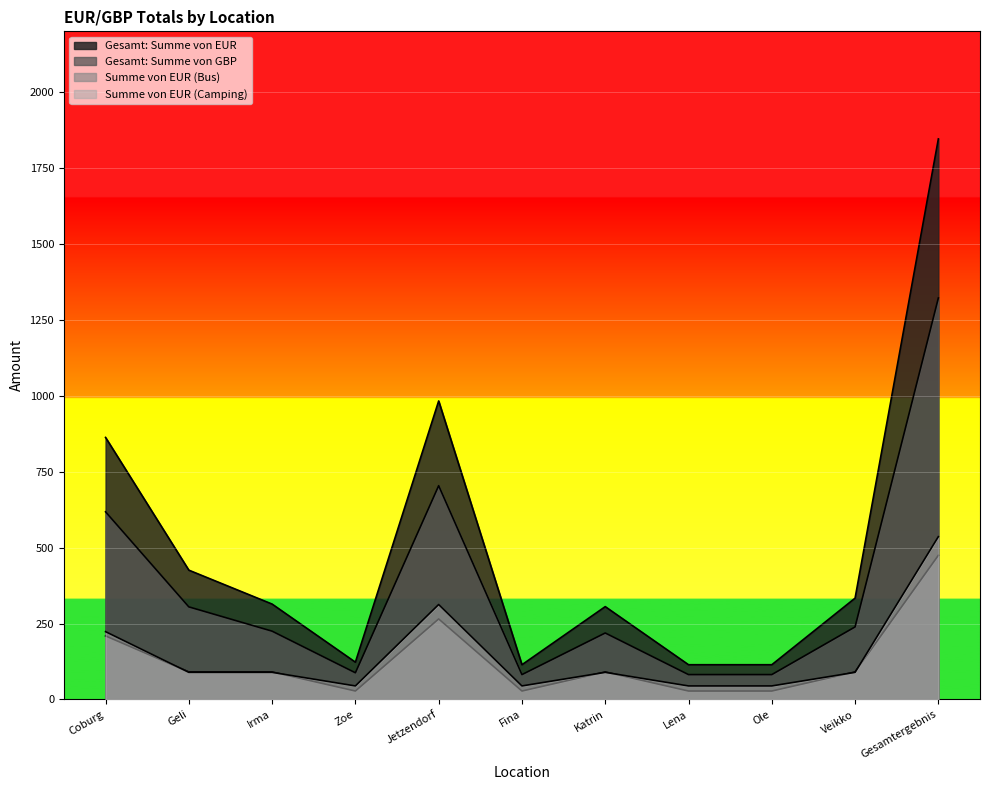

What are all the series names shown in the legend?

Gesamt: Summe von EUR, Gesamt: Summe von GBP, Summe von EUR (Bus), Summe von EUR (Camping)